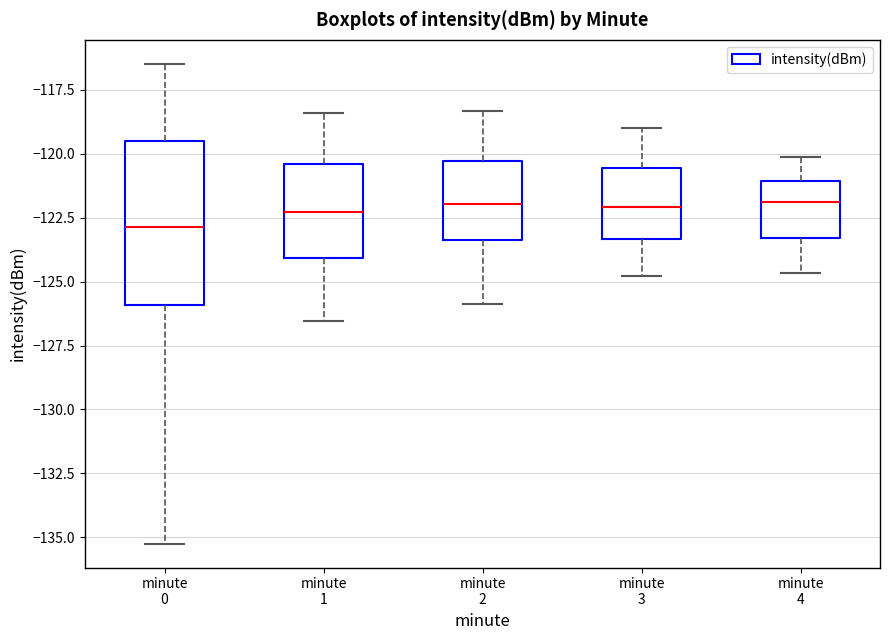

Which box's median line is the lowest?

minute 0